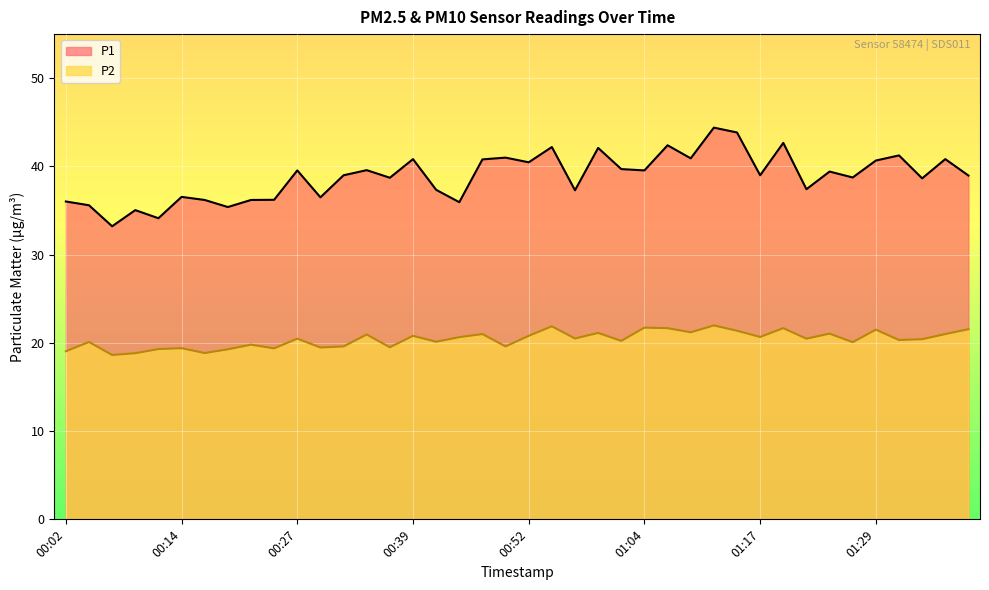

What is the label of the 39th point from the left?

01:37